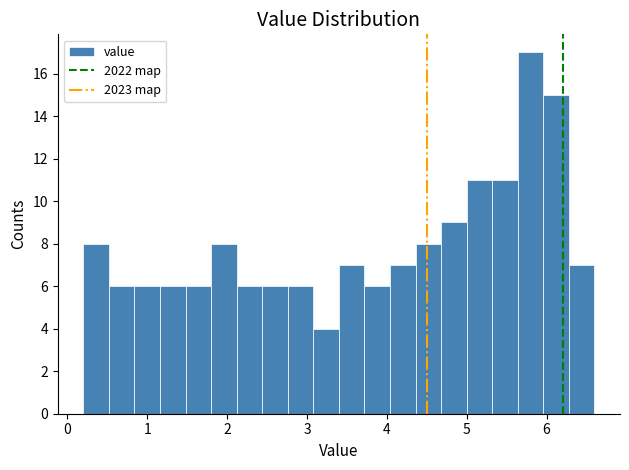

Read against the x-axis, roughly where is the centre of the tallest bar?

5.8